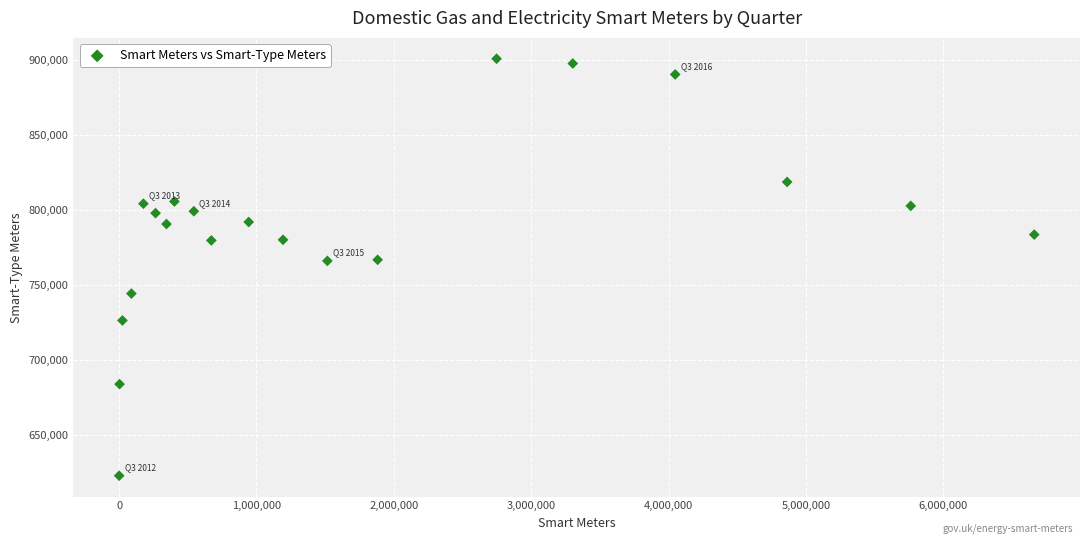

What is the range of Y values (max minus min)?

278220